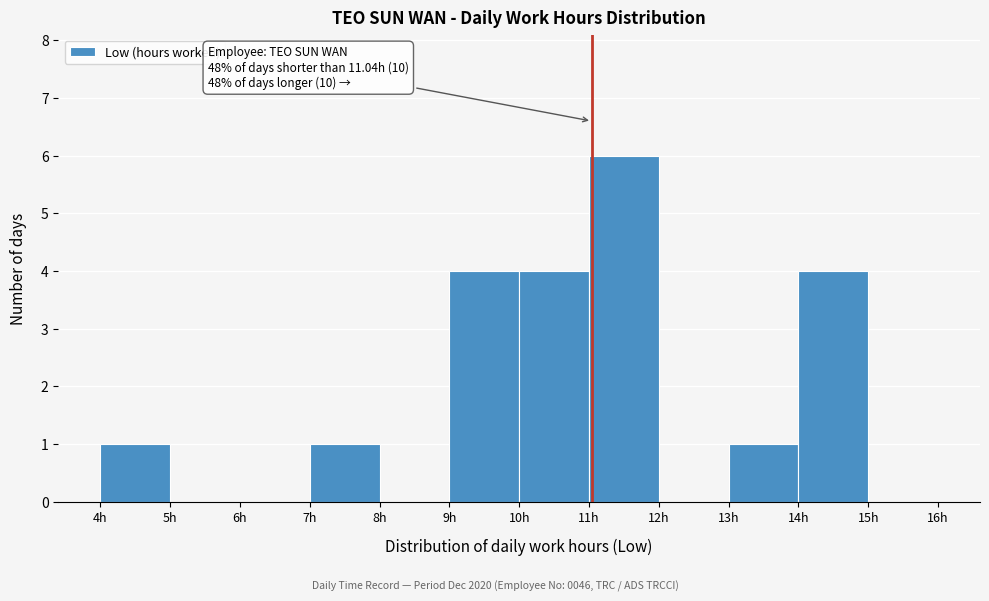

Which range on the x-axis has the tallest bar?

11 to 12